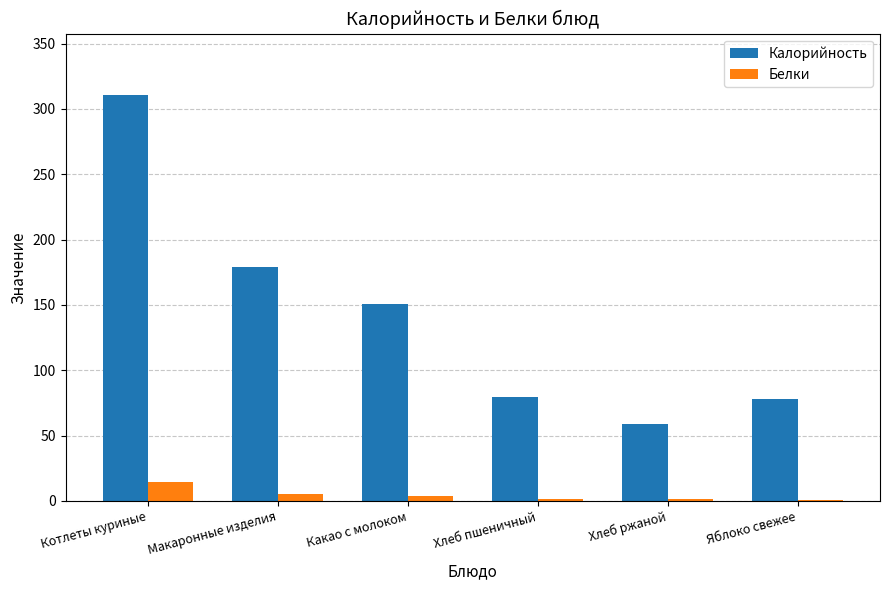

Where is Калорийность nearest to the value 185?

Макаронные изделия